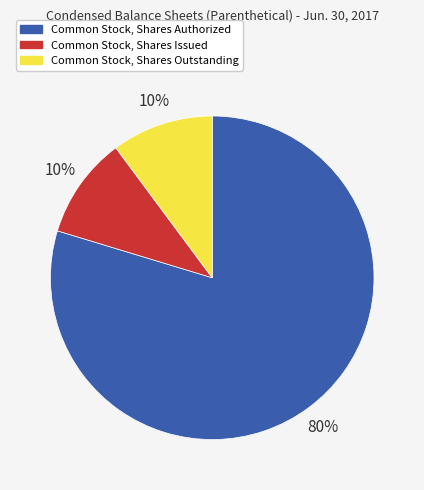

To the nearest percent, what portion does Common Stock, Shares Issued represent?

10%